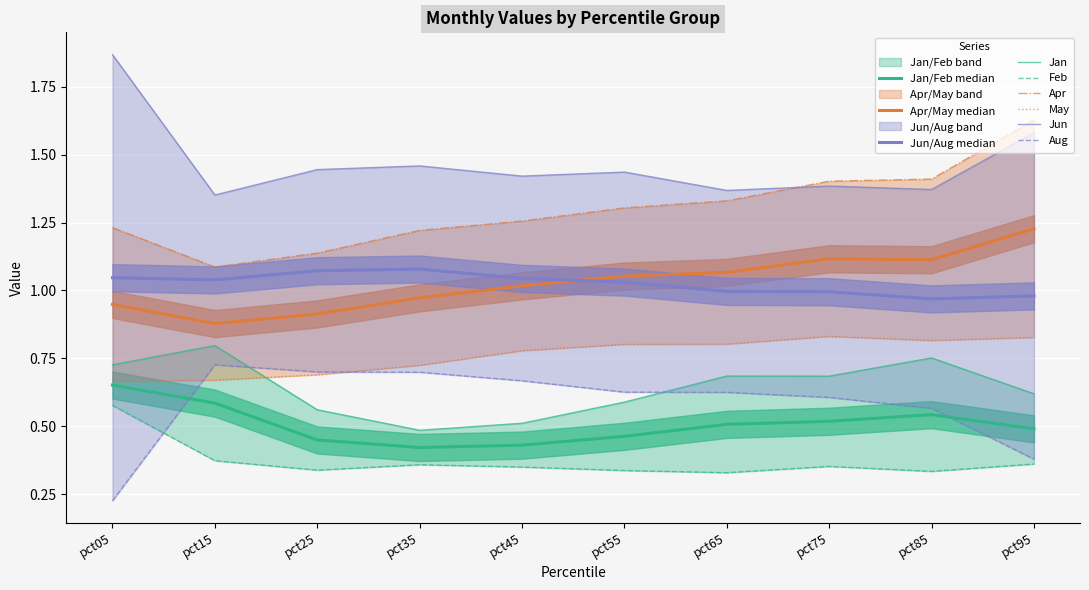

True or false: May has more than 0 interior local peaks.

True